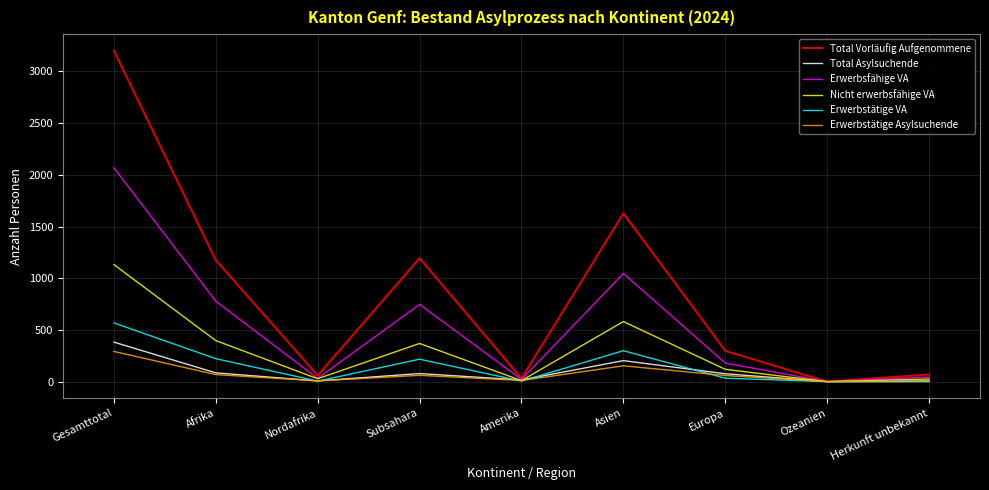

Is it true that Total Vorläufig Aufgenommene equals 413 at Europa?

False